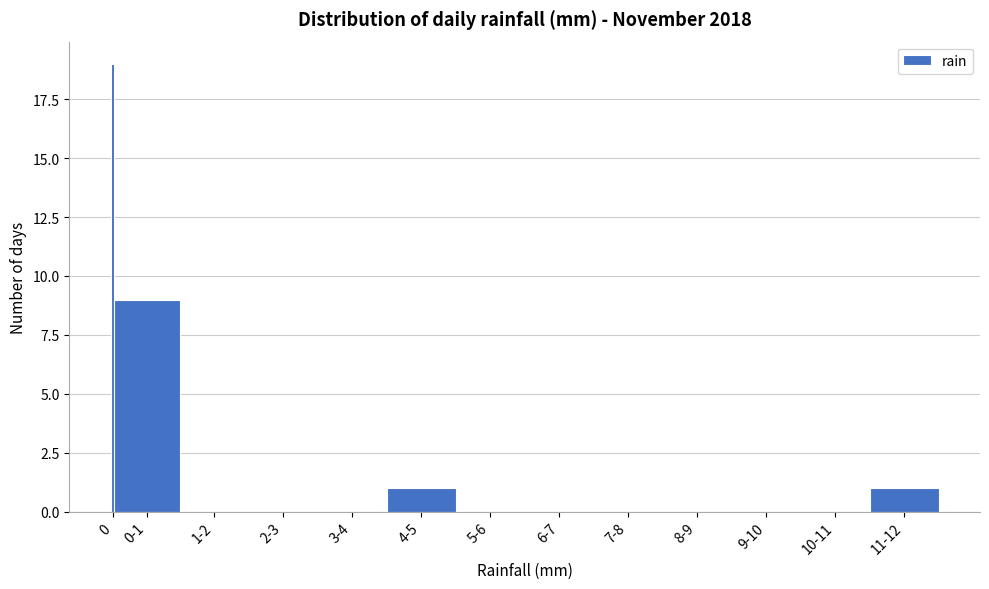

Reading right to left, list all the values displayed in this chart.

11-12=1	10-11=0	9-10=0	8-9=0	7-8=0	6-7=0	5-6=0	4-5=1	3-4=0	2-3=0	1-2=0	0-1=9	0=19